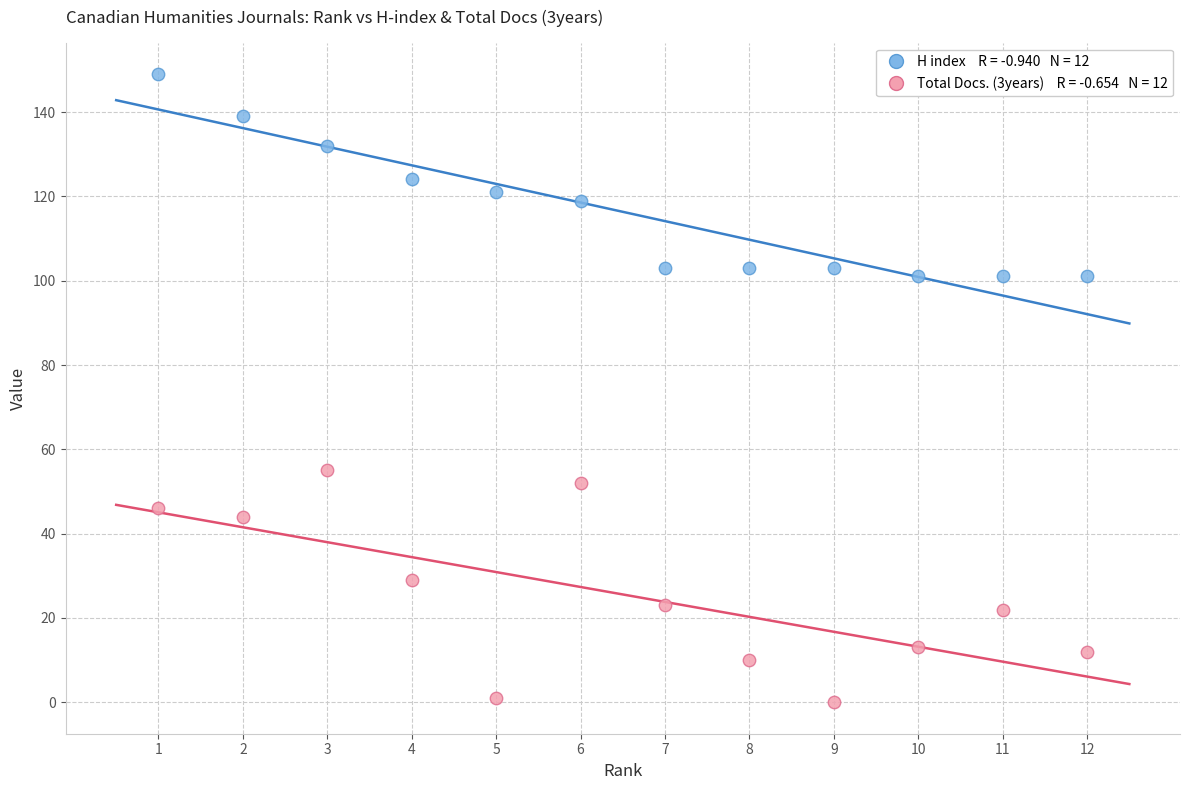

Across all series, what Y value is closest to 74?

55